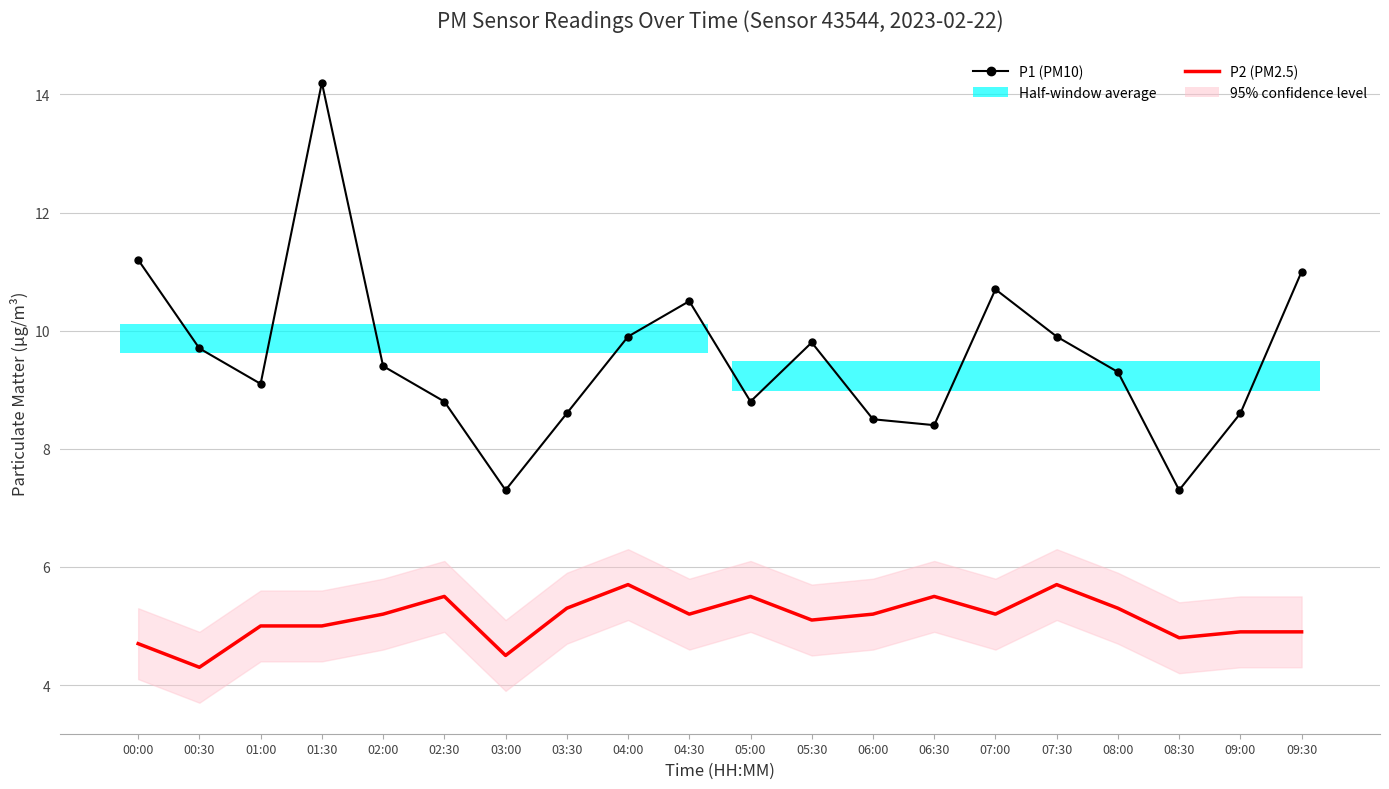

Which series changed the most between 04:30 and 05:30?

P1 (PM10)